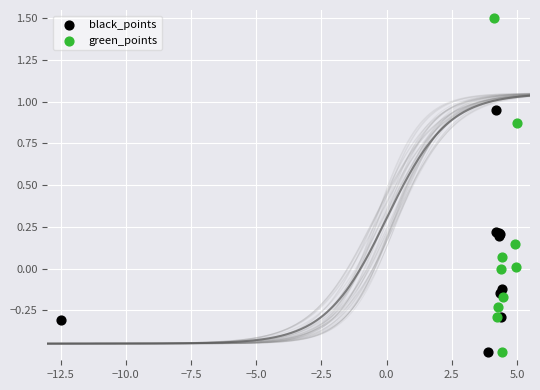

Which series has the largest Y range (max minus min)?

green_points